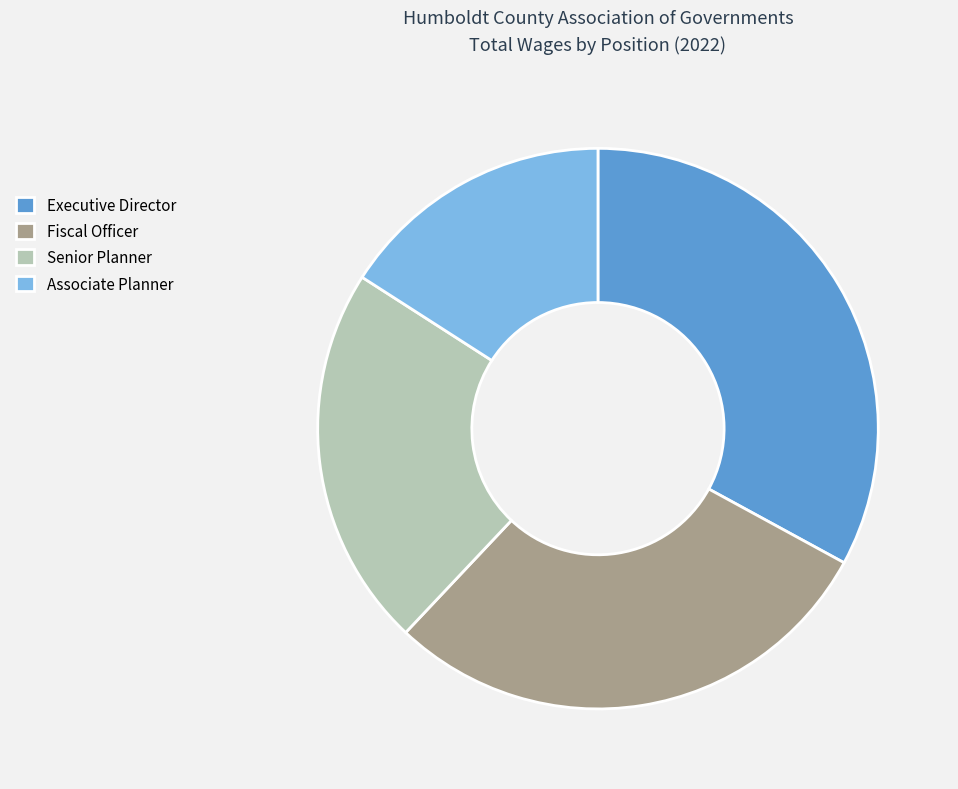

Which has a higher value, Senior Planner or Executive Director?

Executive Director